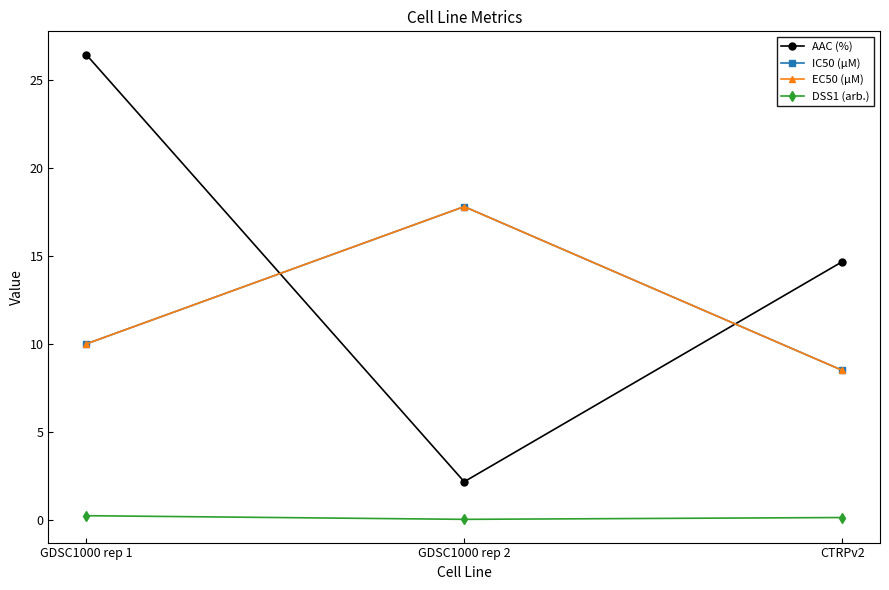

List the labels in order of IC50 (µM) value, largest first.

GDSC1000 rep 2, GDSC1000 rep 1, CTRPv2